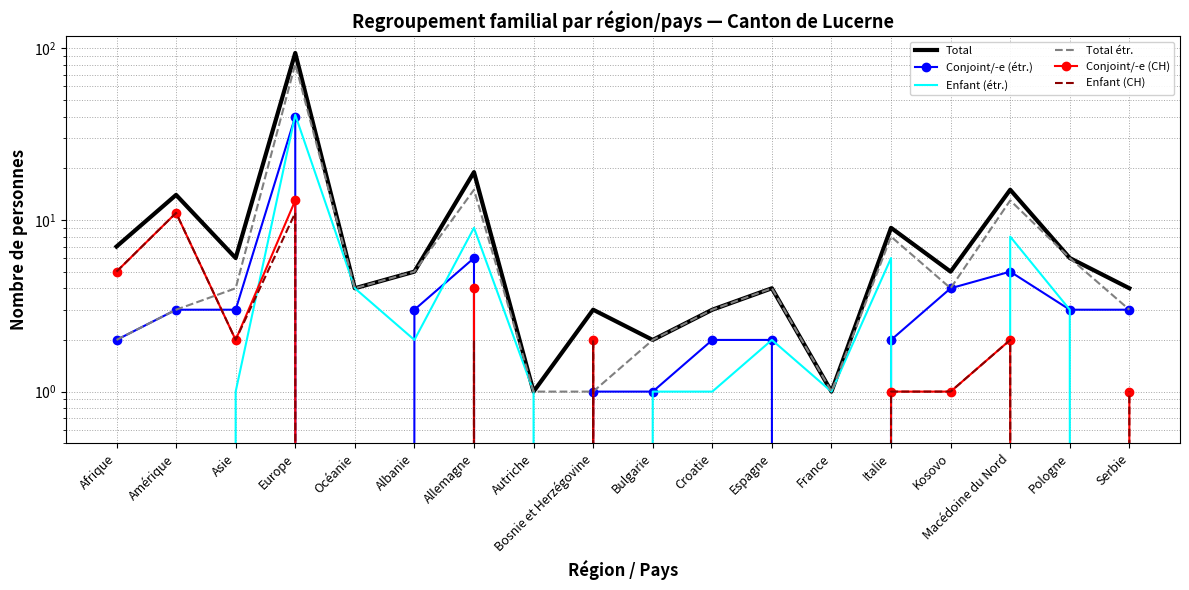

Between Europe and France, which is larger?

Europe